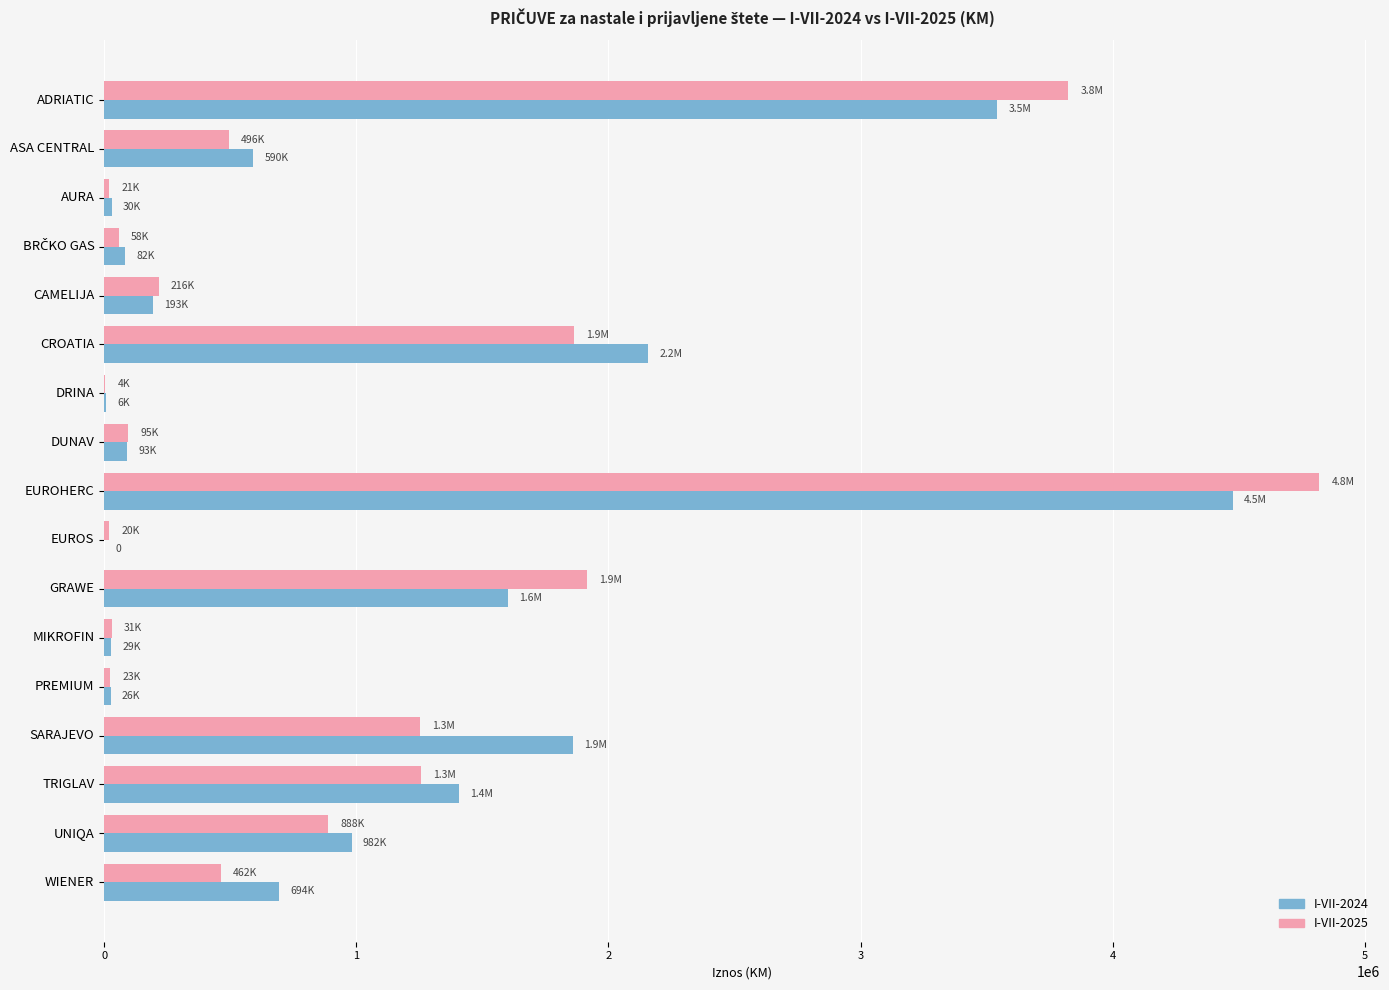

What is the sum of all I-VII-2025 values?

17248059